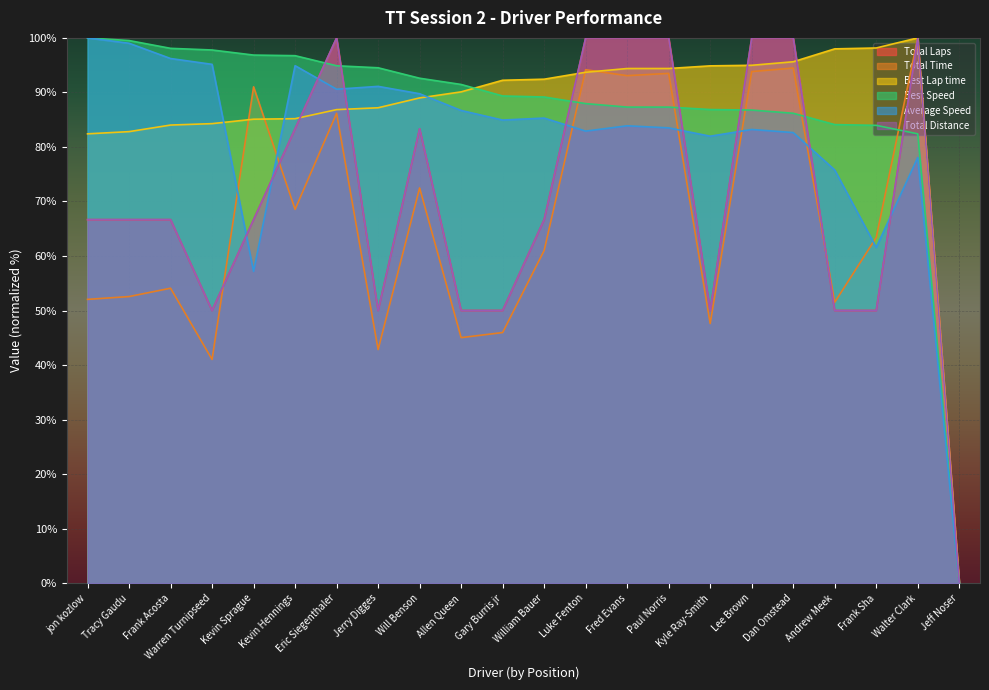

Does the chart display data point markers on the line(s)?

No